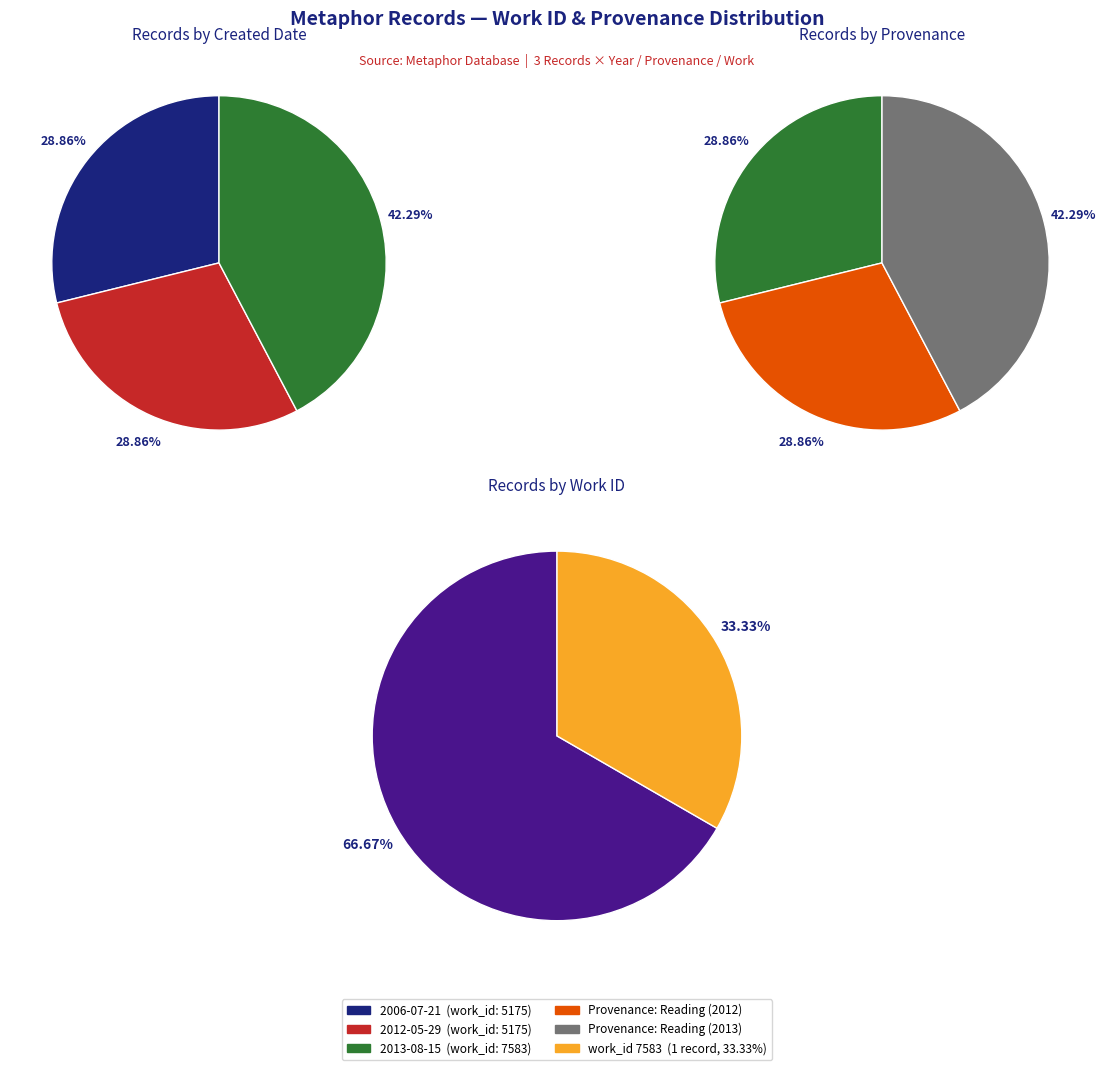

True or false: 2006 (work_id: 5175) accounts for 29% of the total.

True